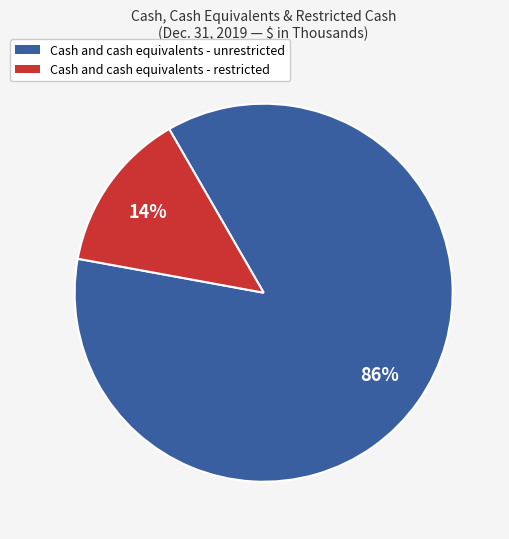

Is there any slice that represents more than half of the pie?

Yes